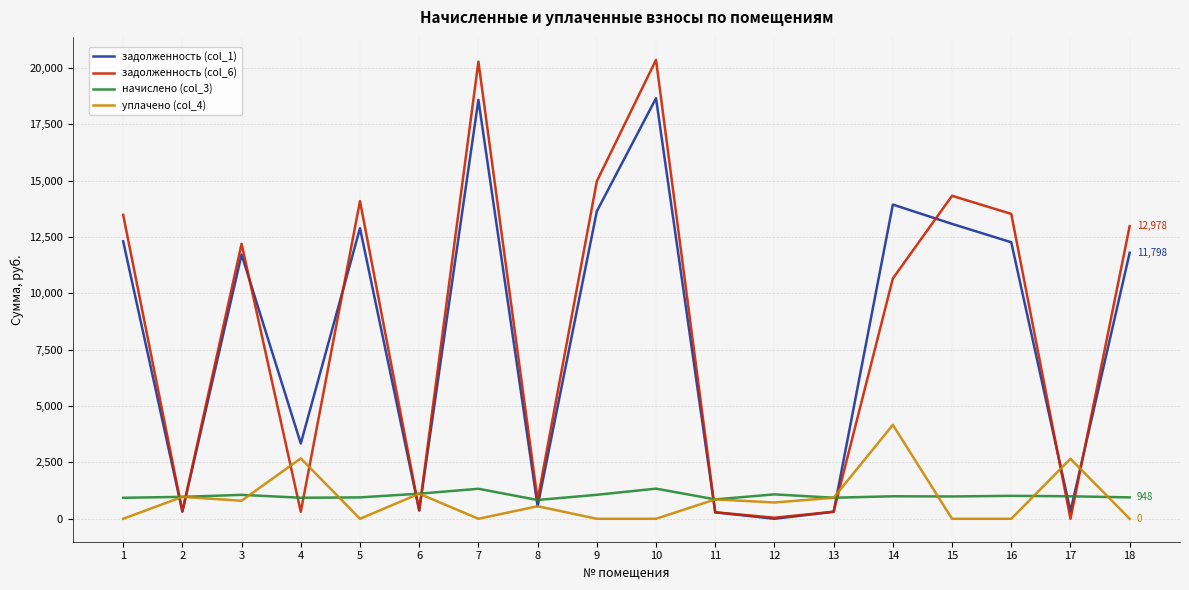

What are all the series names shown in the legend?

задолженность (col_1), задолженность (col_6), начислено (col_3), уплачено (col_4)